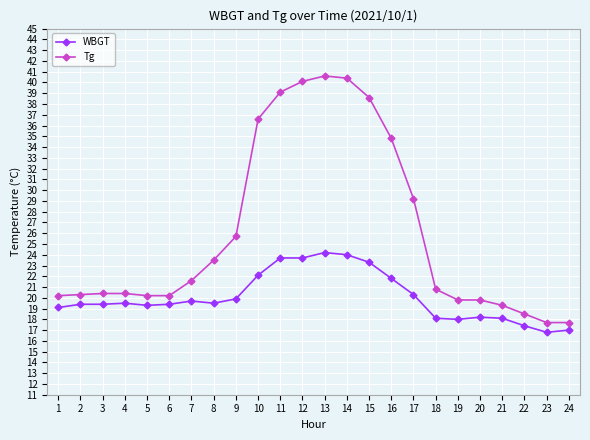

List the series in order of their peak value, highest first.

Tg, WBGT